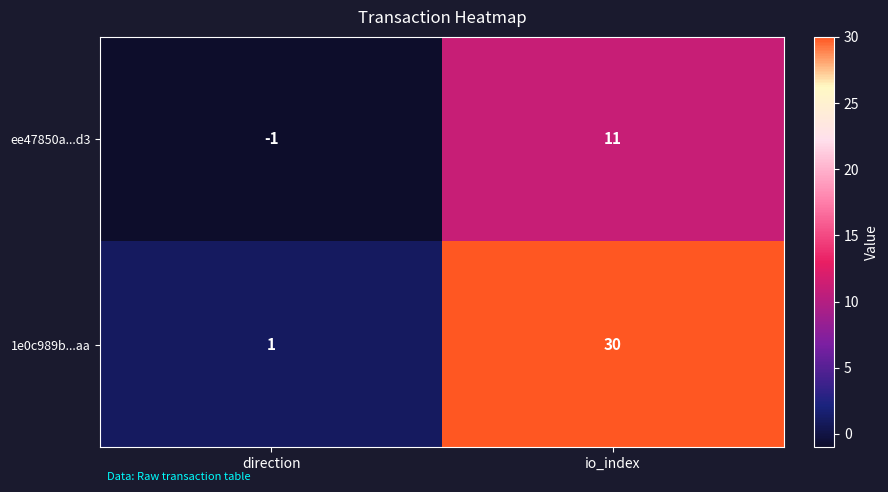

Reading right to left, list all the values displayed in this chart.

ee47850a...d3: 11	-1
1e0c989b...aa: 30	1